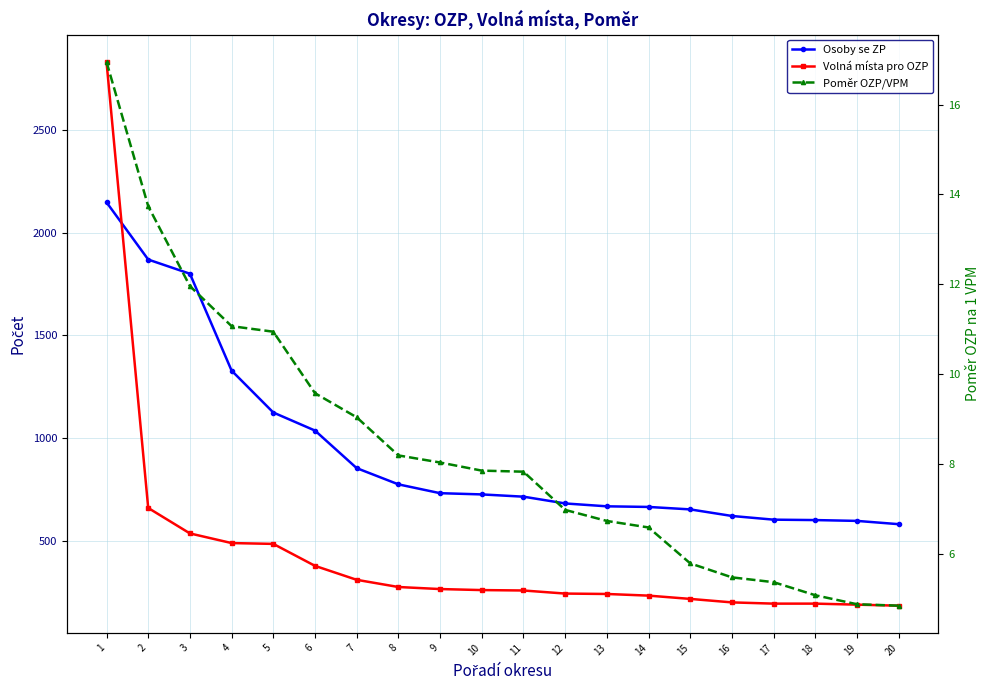

What are all the series names shown in the legend?

Osoby se ZP, Volná místa pro OZP, Poměr OZP/VPM